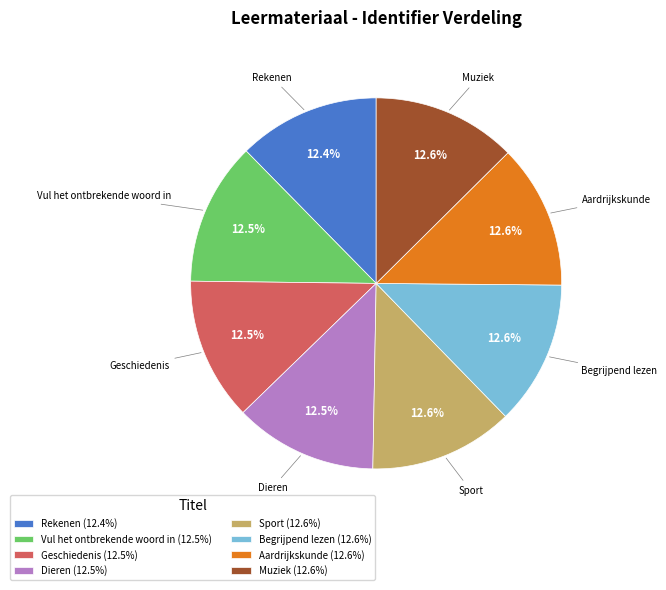

What percentage do Begrijpend lezen and Rekenen together represent?

24.9%